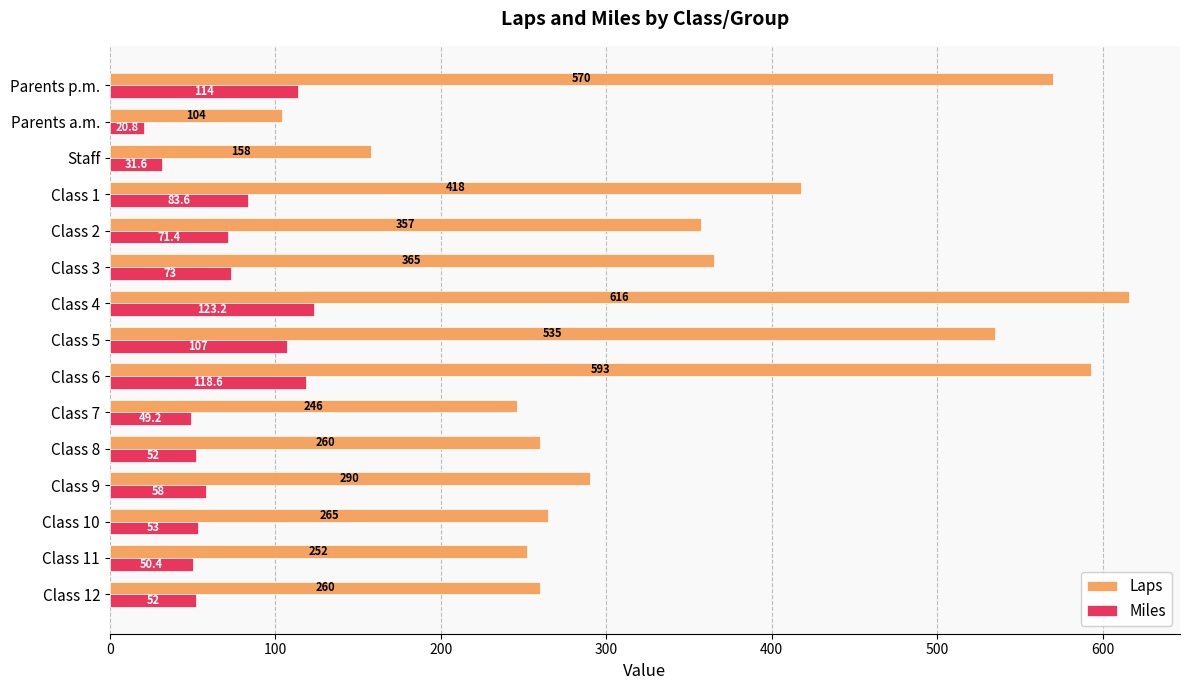

What are all the series names shown in the legend?

Laps, Miles